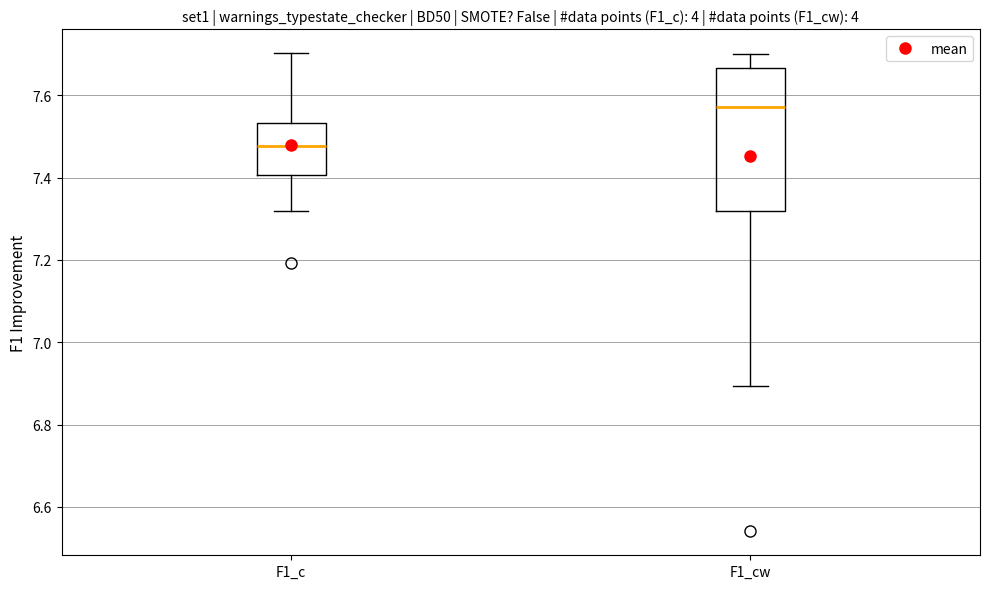

Reading left to right, transcribe this box plot: for each box, give where its median line is, the range the box spans, and where its two whiskers end, as read against the y-axis. The values are not printed on the chart, so give them approximately, as read against the axis.

F1_c: median 7.48, box 7.40 to 7.54, whiskers 7.32 to 7.70
F1_cw: median 7.58, box 7.32 to 7.66, whiskers 6.90 to 7.70